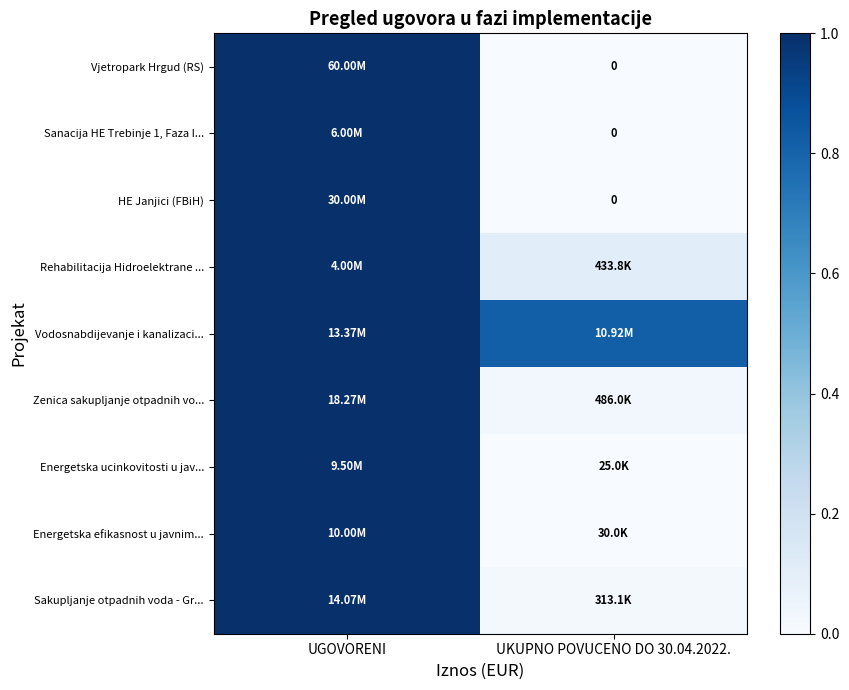

Which series has the largest total across all categories?

Vodosnabdijevanje i kanalizaci...